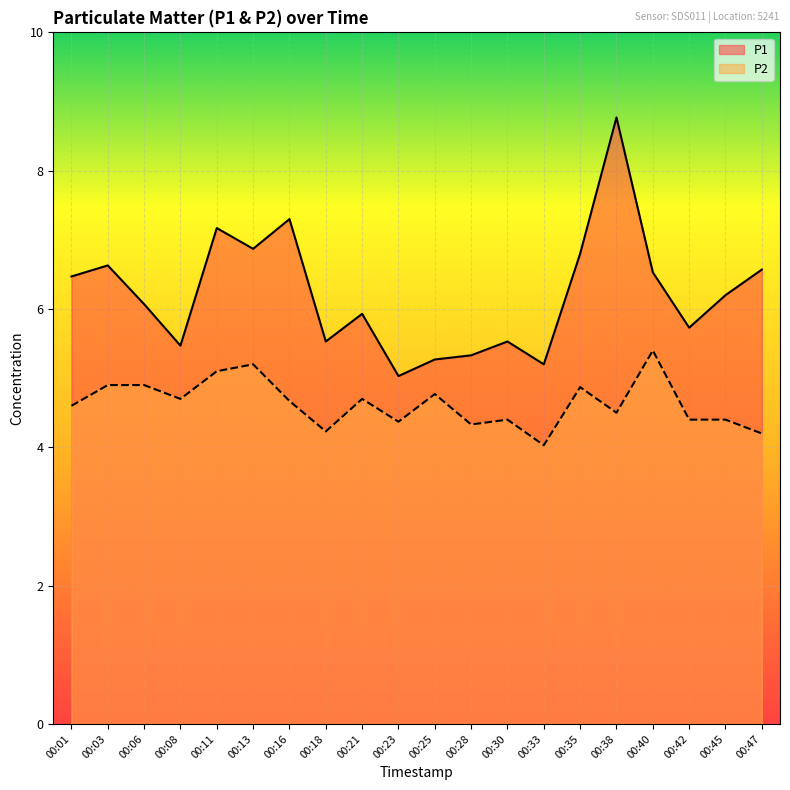

True or false: P2 and P1 intersect in this chart.

False